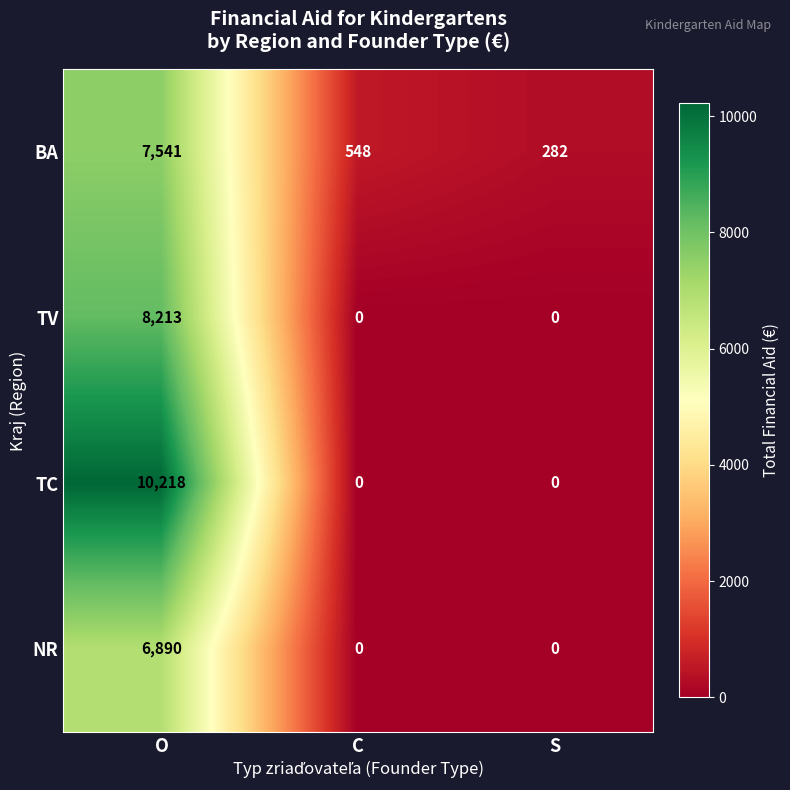

True or false: BA has a value of 119 at C.

False